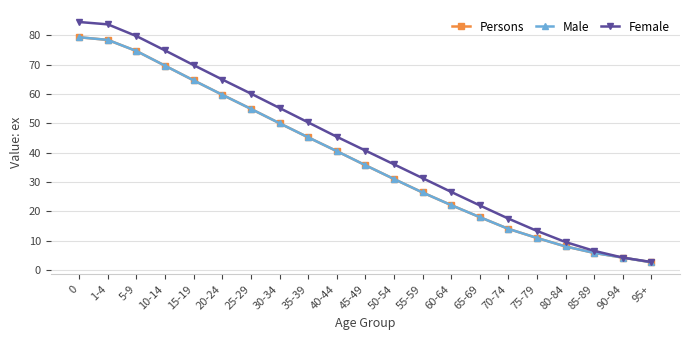

Which series has the largest total across all categories?

Female